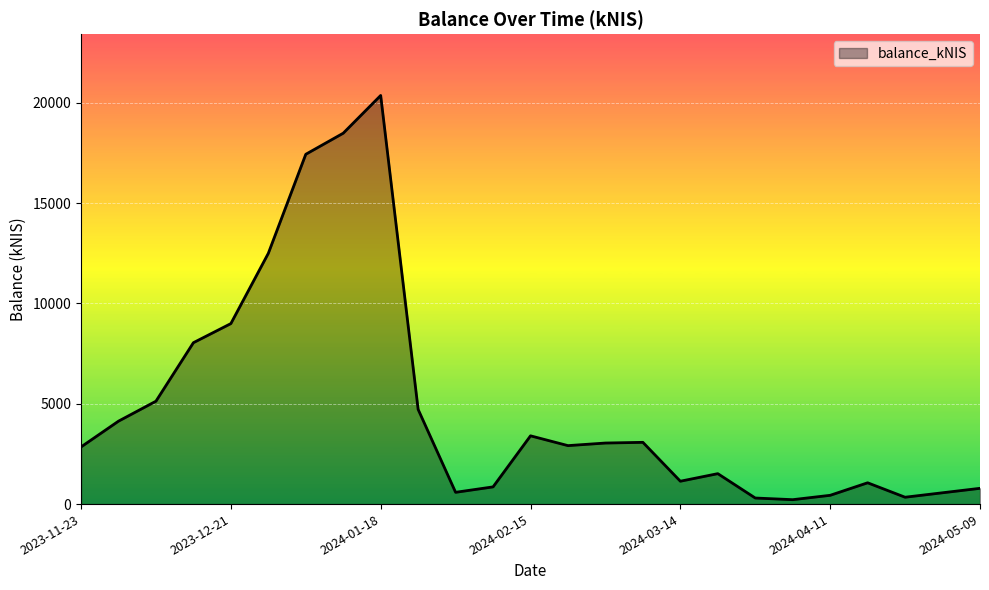

How many lines are shown in the chart?

1